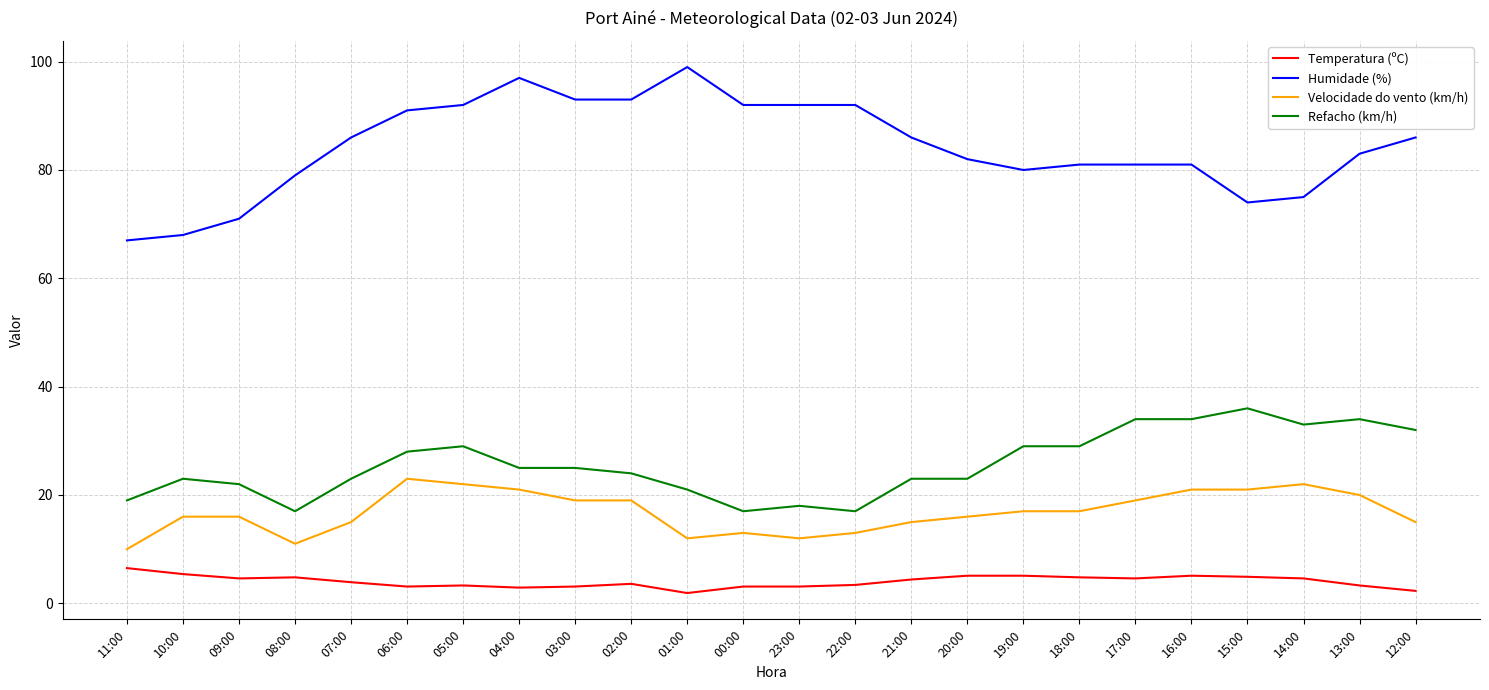

What is the maximum value for Velocidade do vento (km/h)?

23.0